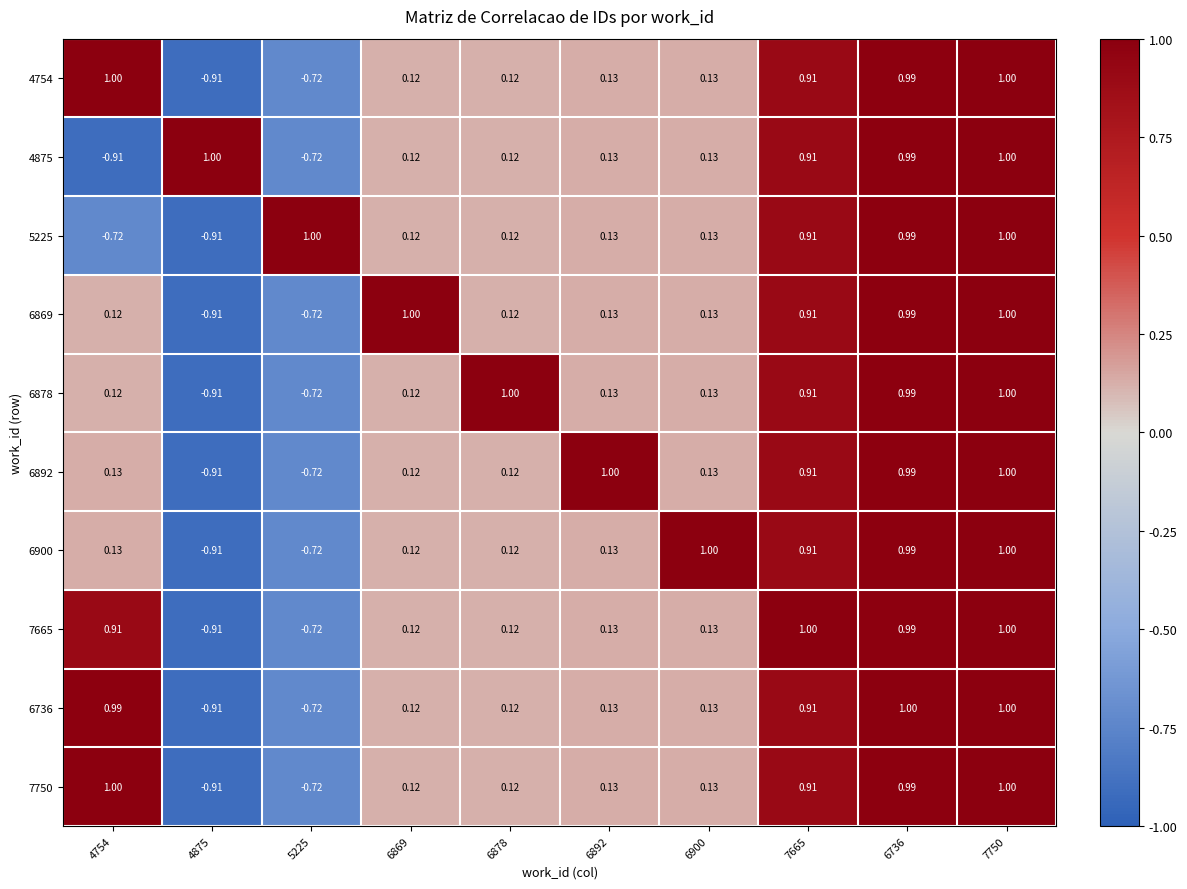

Is the value of 7750 at 4875 greater than the value of 6900 at 6878?

No